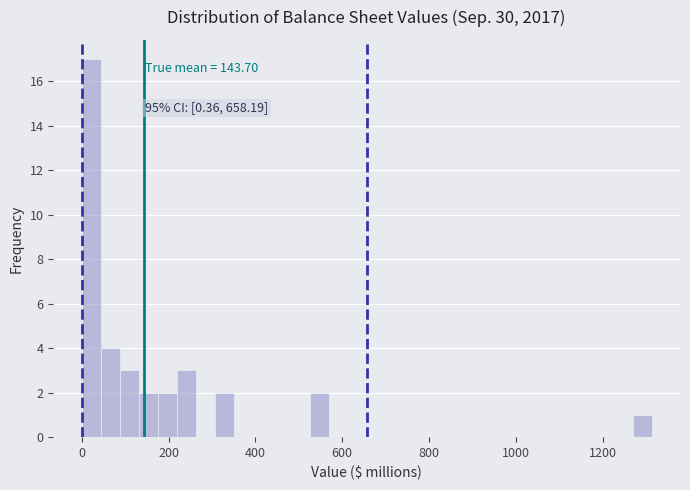

Around what value on the x-axis is the tallest bar? Give the approximate position of its centre, as read against the axis.

20